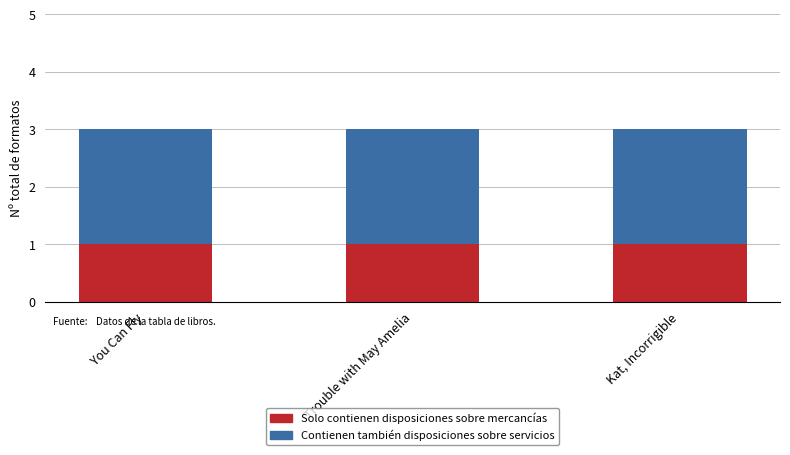

How many bars are there in total?

3